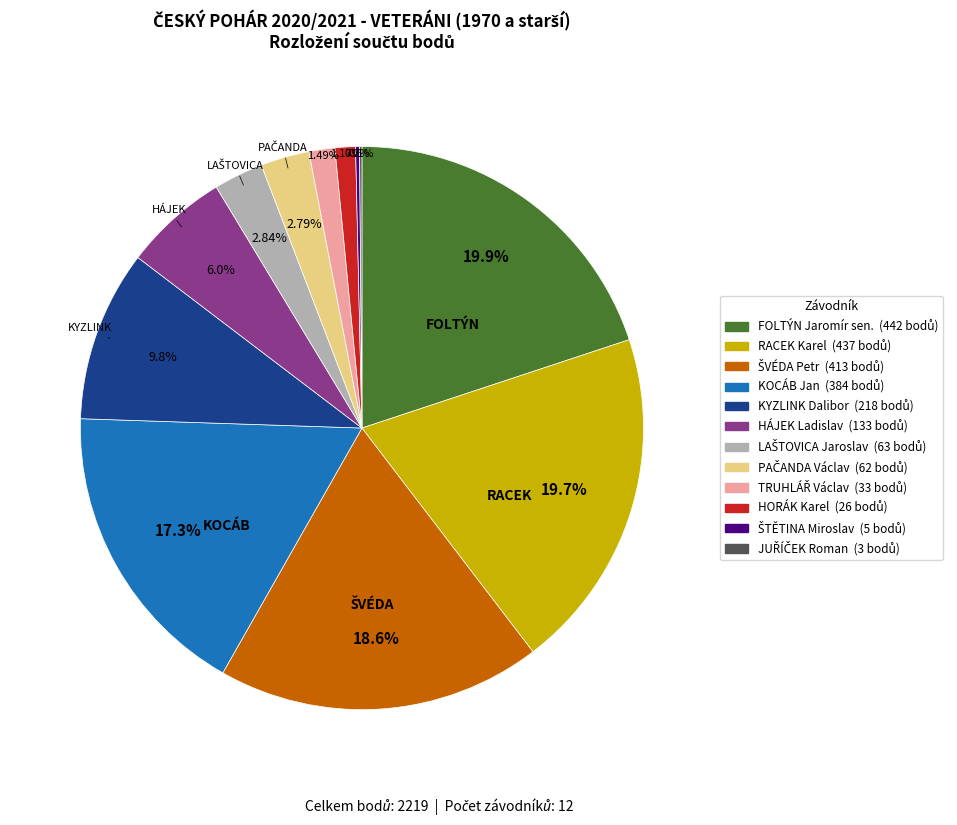

Is there a majority slice in this chart?

No